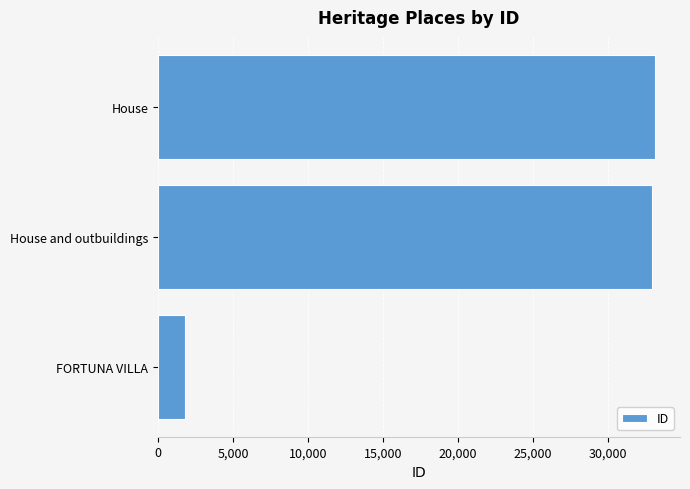

What is the sum of all values?

67814